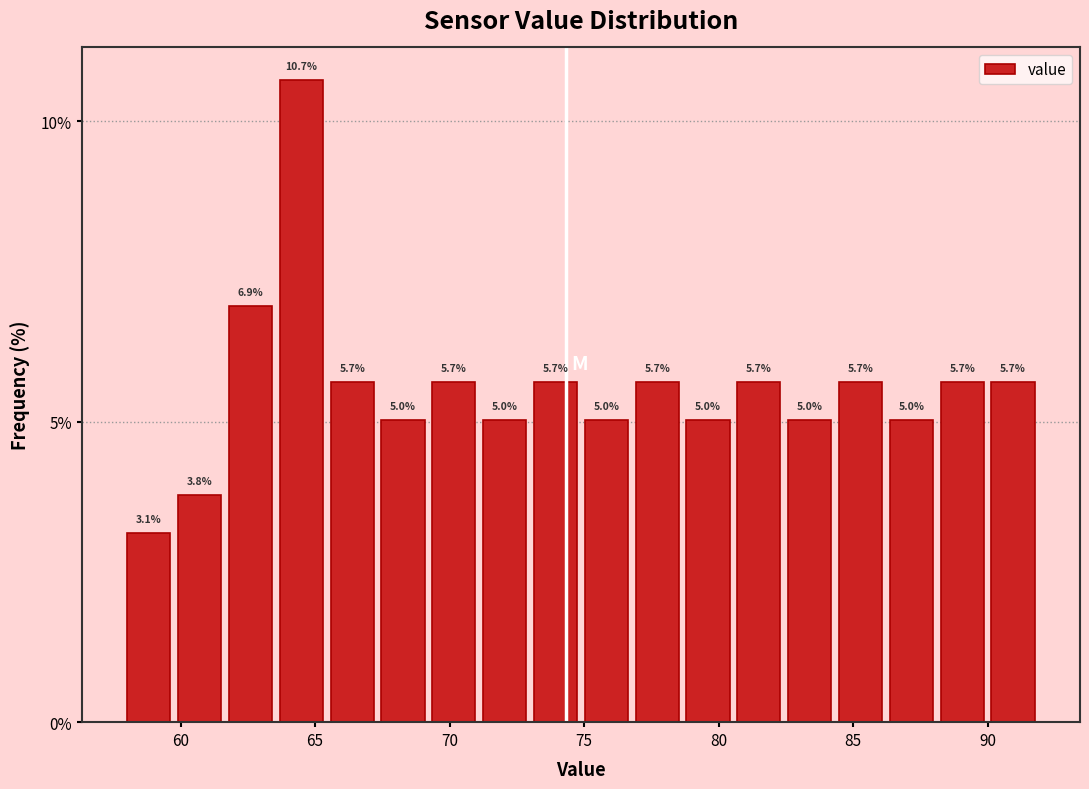

Around what value on the x-axis is the tallest bar? Give the approximate position of its centre, as read against the axis.

64.5